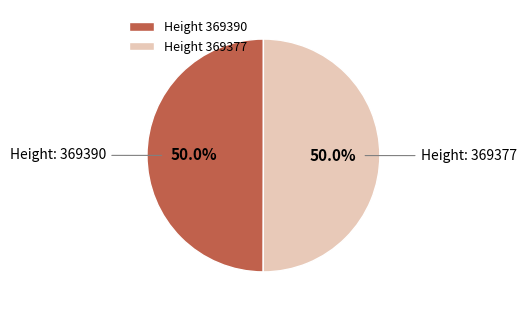

What is the ratio of the value at Height 369377 to the value at Height 369390?

1.0